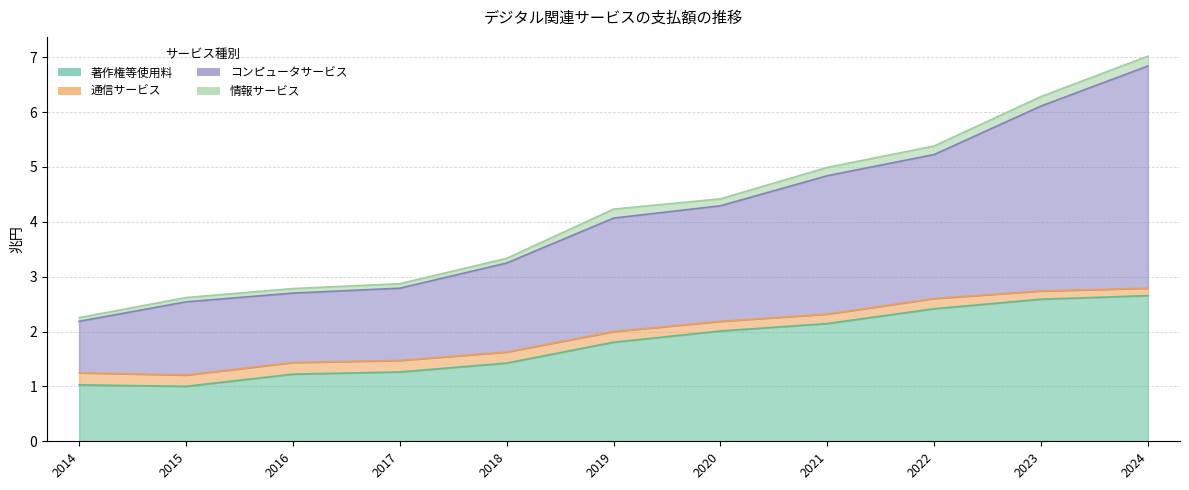

Is it true that 著作権等使用料 equals 0.5 at 2020?

False